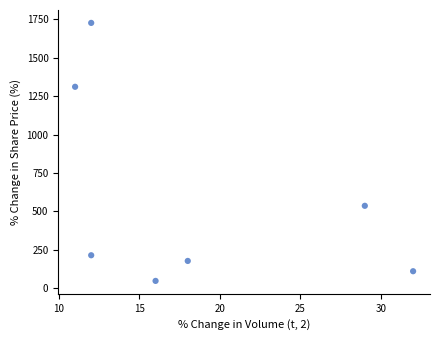

What Y value in the scatter plot is closest to 887?

536